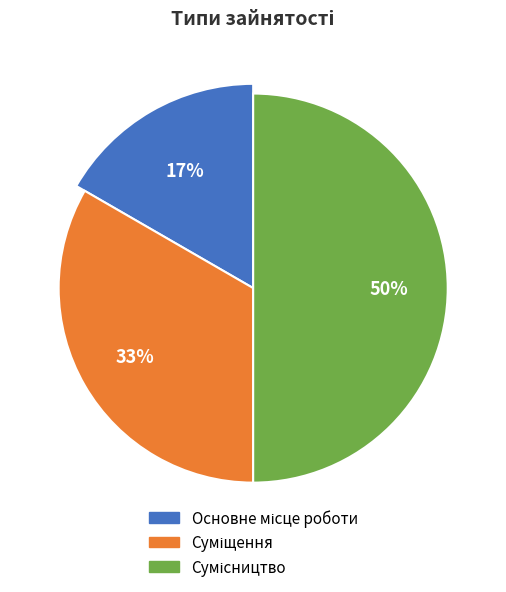

Which category has the biggest portion of the pie?

Сумісництво